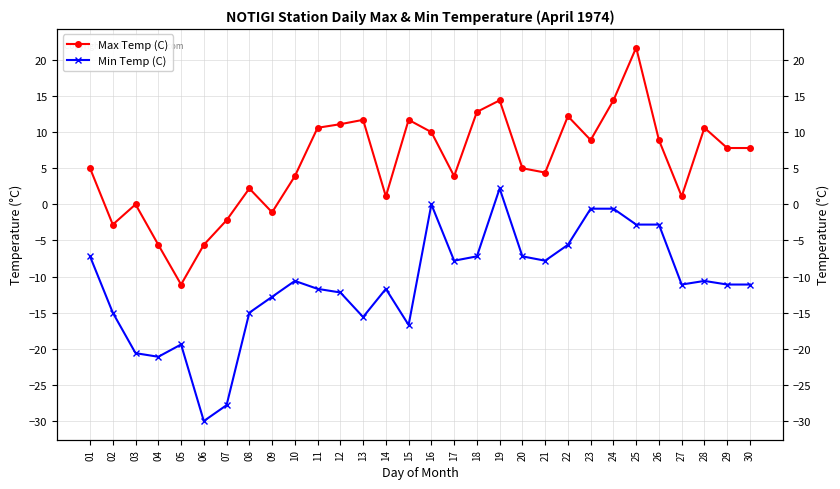

What is the sum of all Min Temp (C) values?

-331.5